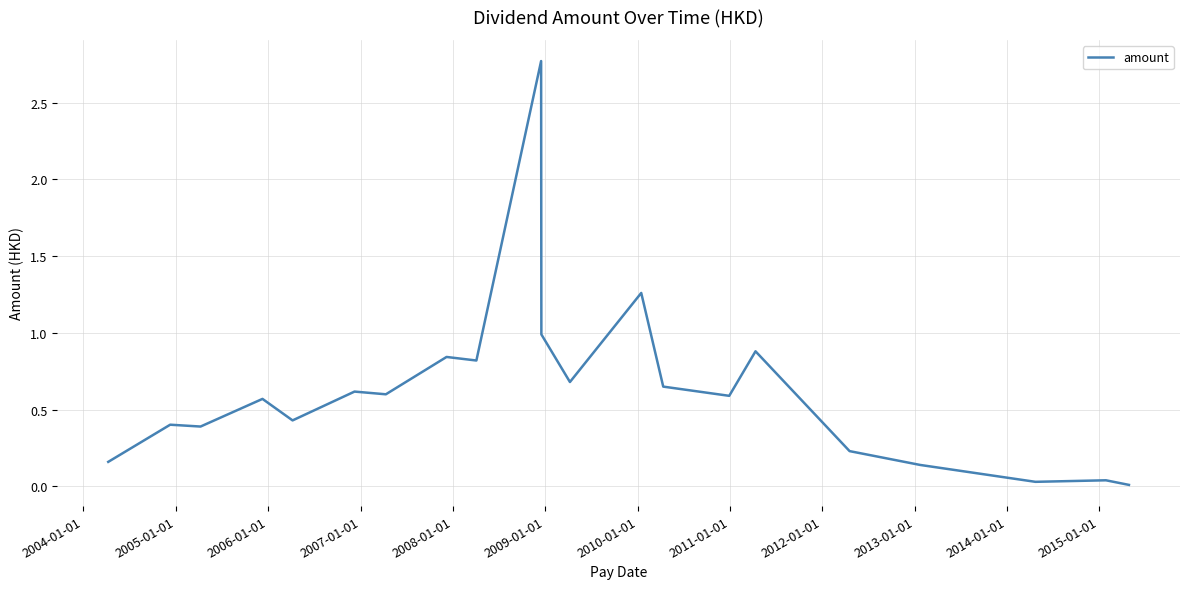

What is the greatest value displayed?

2.8